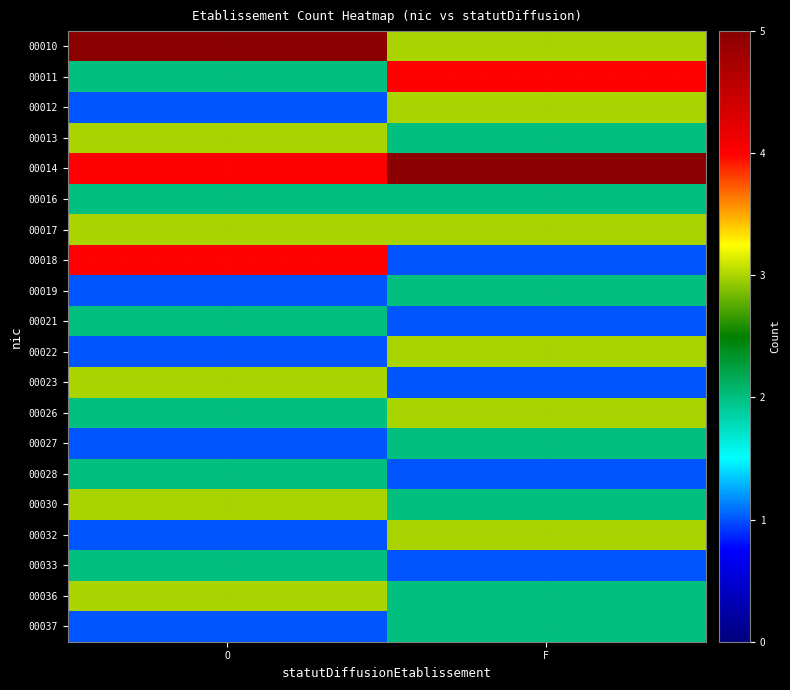

At how many categories does at least one series exceed 1?

2